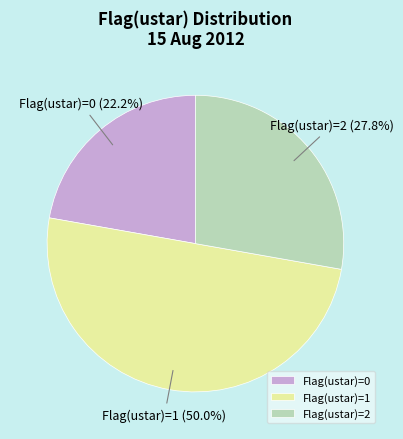

Is Flag(ustar)=2 the majority of the pie?

No